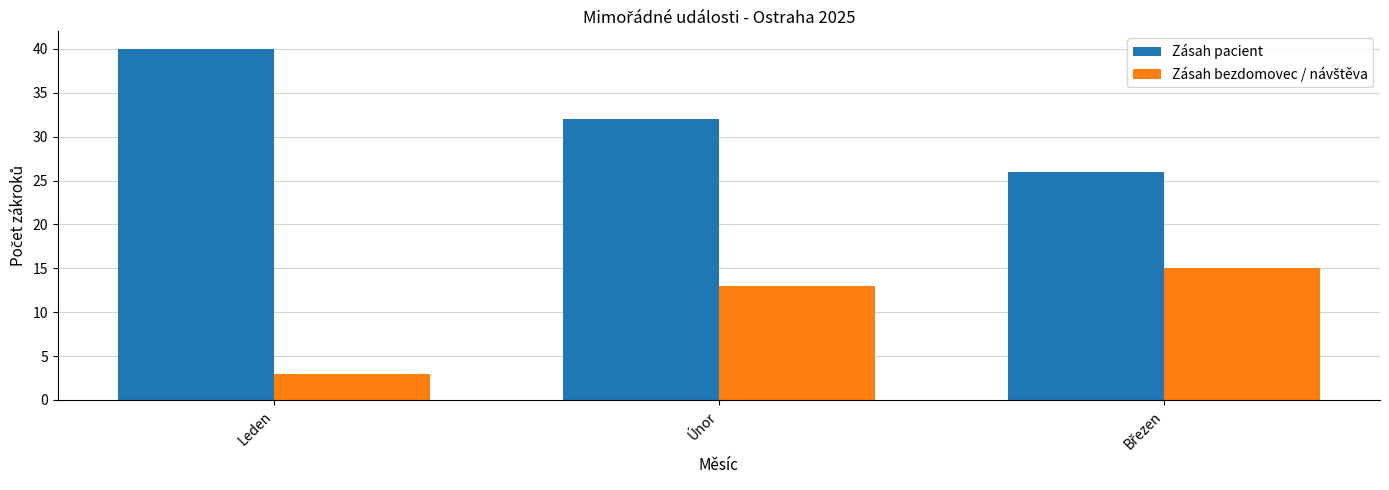

Where is Zásah pacient nearest to the value 33?

Únor